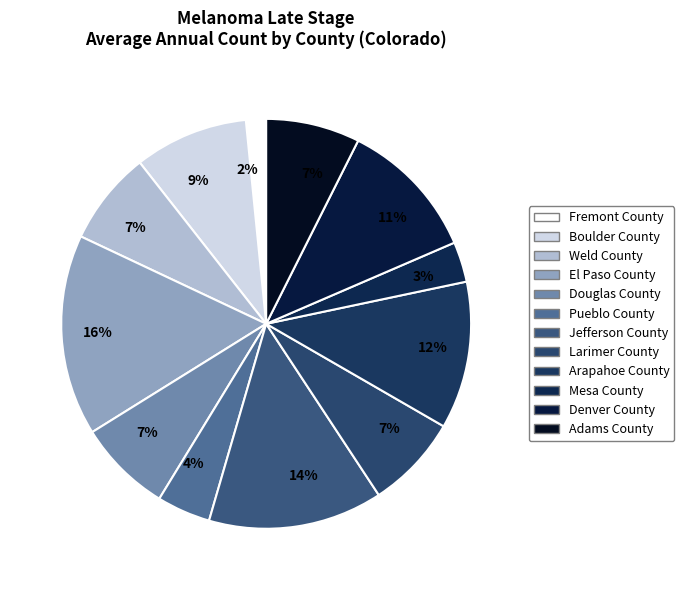

Combined, do Weld County and Adams County account for over 50%?

No